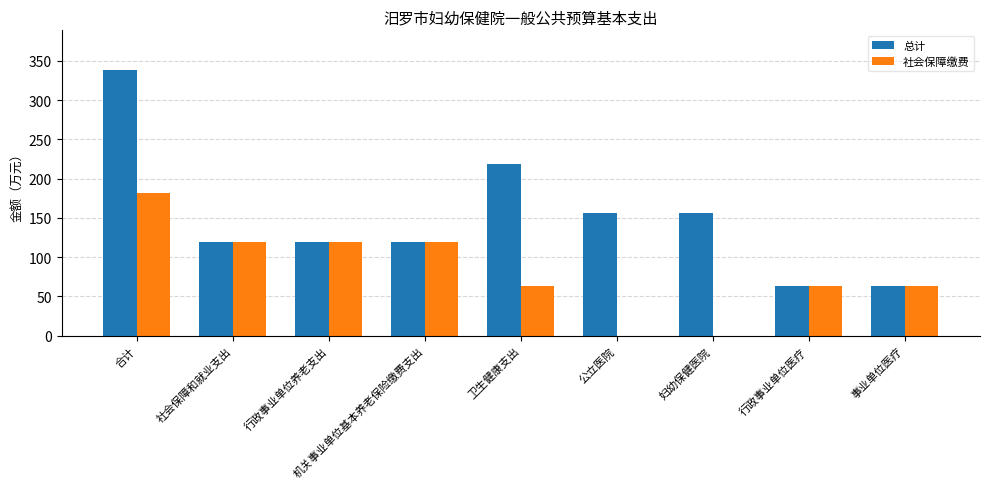

Reading left to right, extract all data points from this chart.

总计: 合计=338.1	社会保障和就业支出=118.9	行政事业单位养老支出=118.9	机关事业单位基本养老保险缴费支出=118.9	卫生健康支出=219.2	公立医院=156.0	妇幼保健医院=156.0	行政事业单位医疗=63.2	事业单位医疗=63.2
社会保障缴费: 合计=182.1	社会保障和就业支出=118.9	行政事业单位养老支出=118.9	机关事业单位基本养老保险缴费支出=118.9	卫生健康支出=63.2	公立医院=0.0	妇幼保健医院=0.0	行政事业单位医疗=63.2	事业单位医疗=63.2